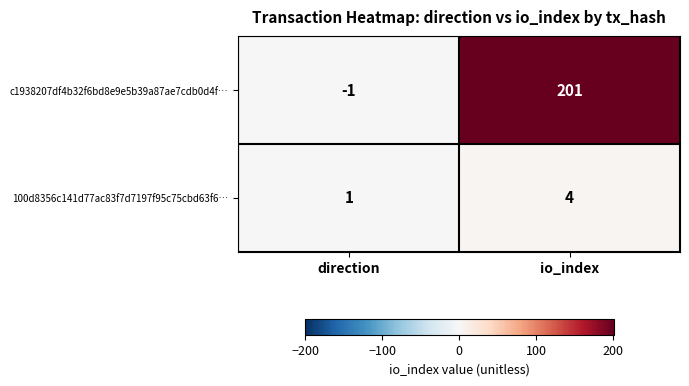

What is the difference between the maximum and minimum values in the c1938207df4b32f6bd8e9e5b39a87ae7cdb0d4f… series?

202